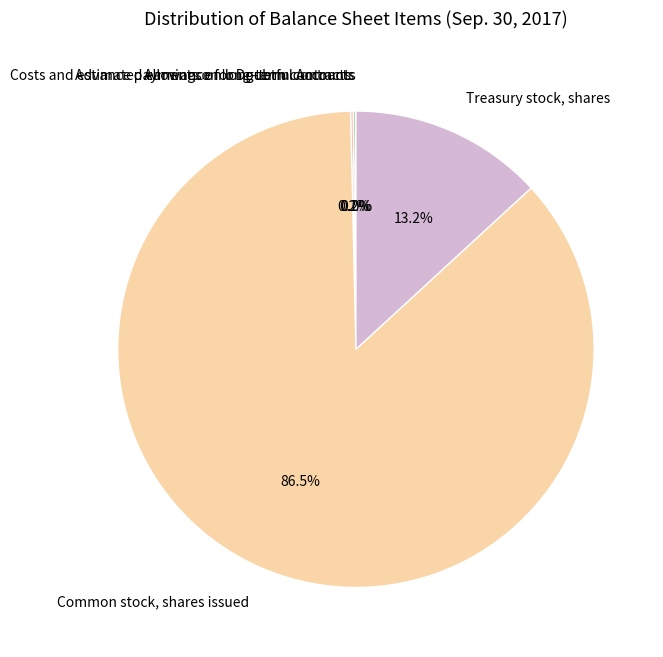

Does Common stock, shares issued represent more than half of the total?

Yes